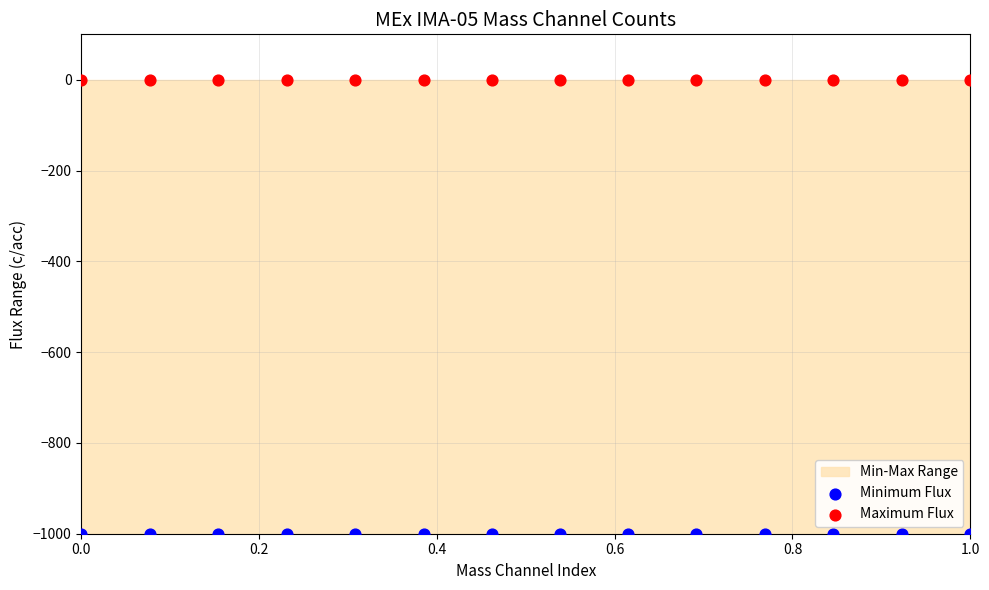

Which series reaches the minimum Y coordinate?

Minimum Flux